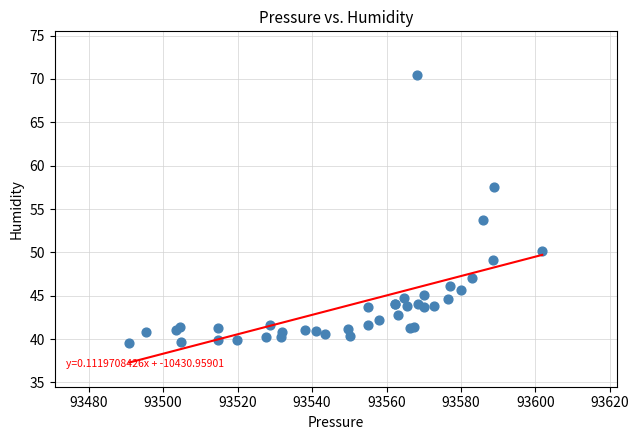

What Y value in the scatter plot is closest to 55?

53.7